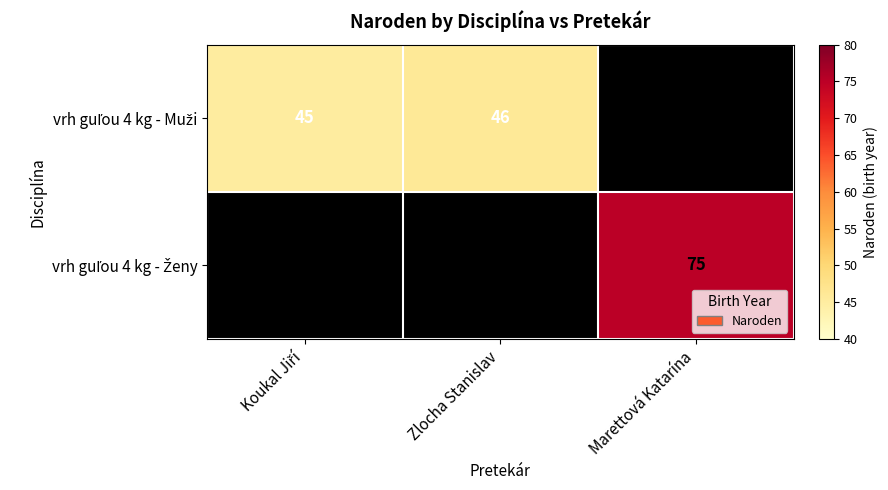

Between Koukal Jiří and Zlocha Stanislav, which series saw the biggest shift?

vrh guľou 4 kg - Muži